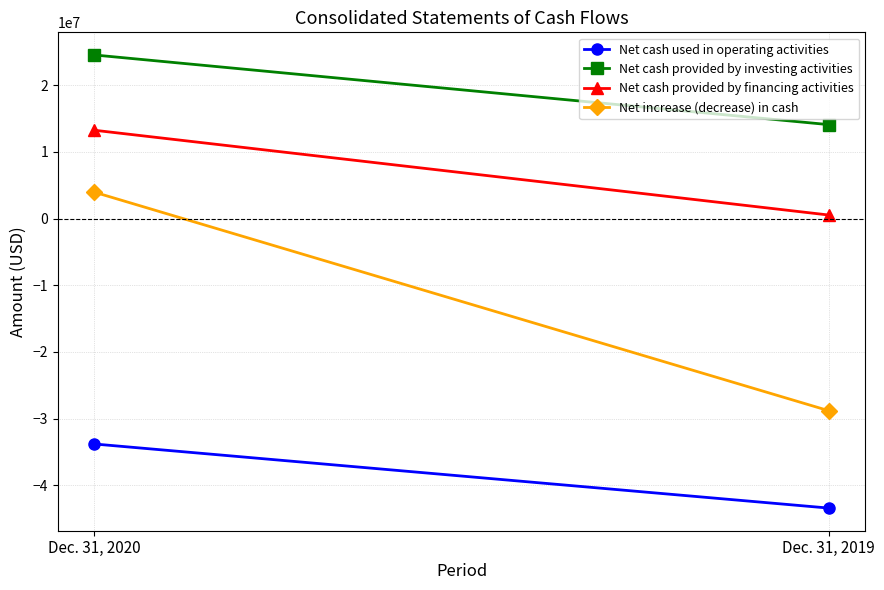

How many Net cash provided by investing activities values are between 14084976 and 24528294?

2